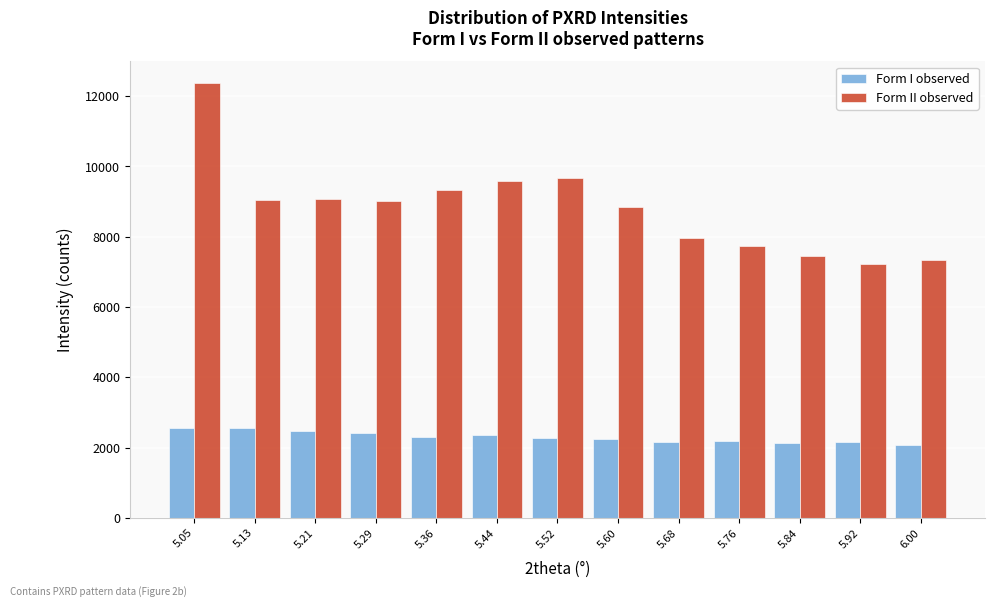

What is the sum of all Form I observed values?

29891